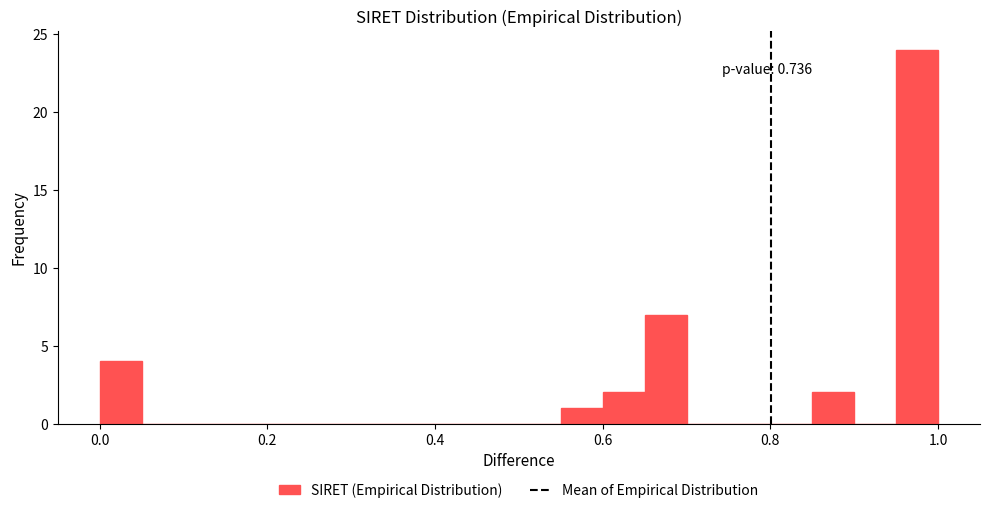

Read against the x-axis, roughly where is the centre of the tallest bar?

0.98